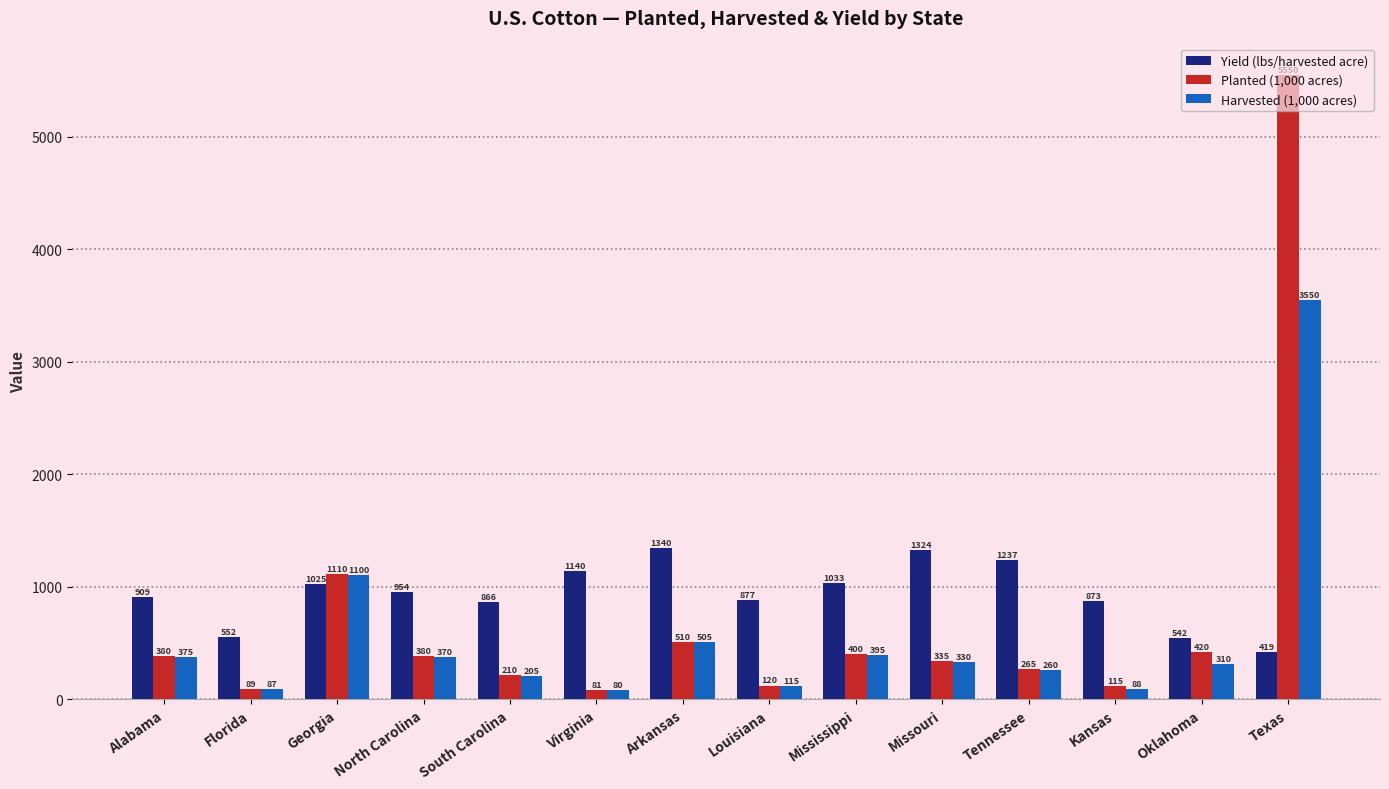

What position from the right is Kansas?

3